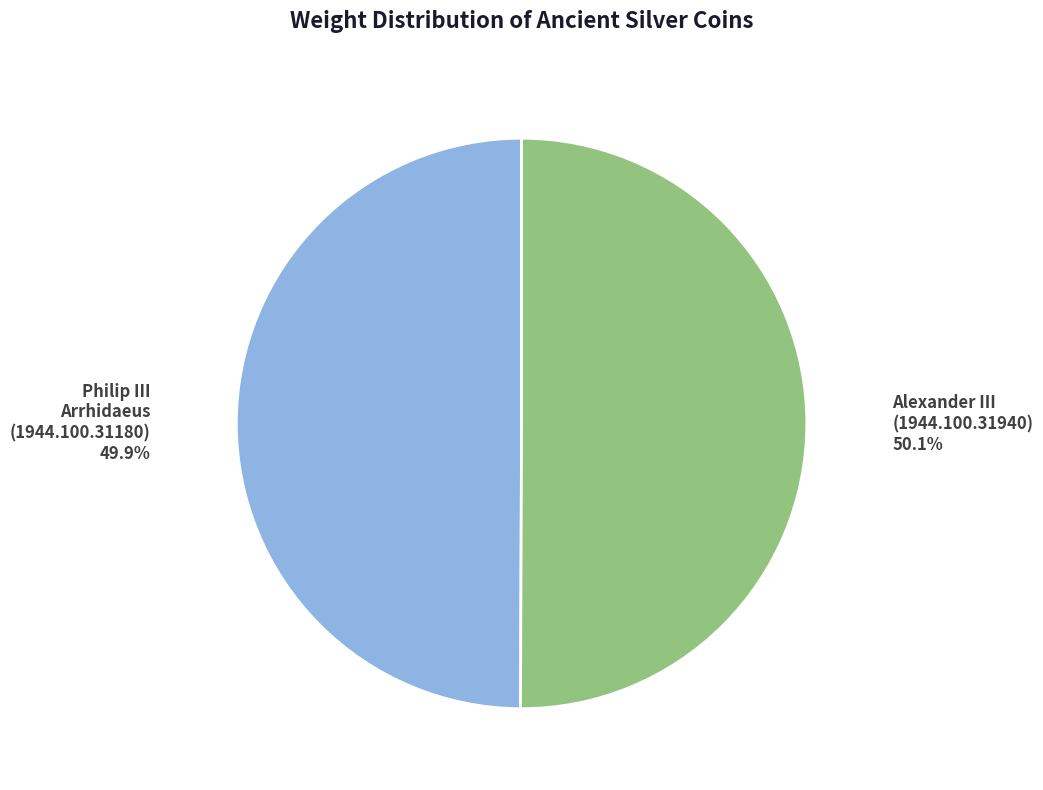

Count the number of slices in the pie.

2